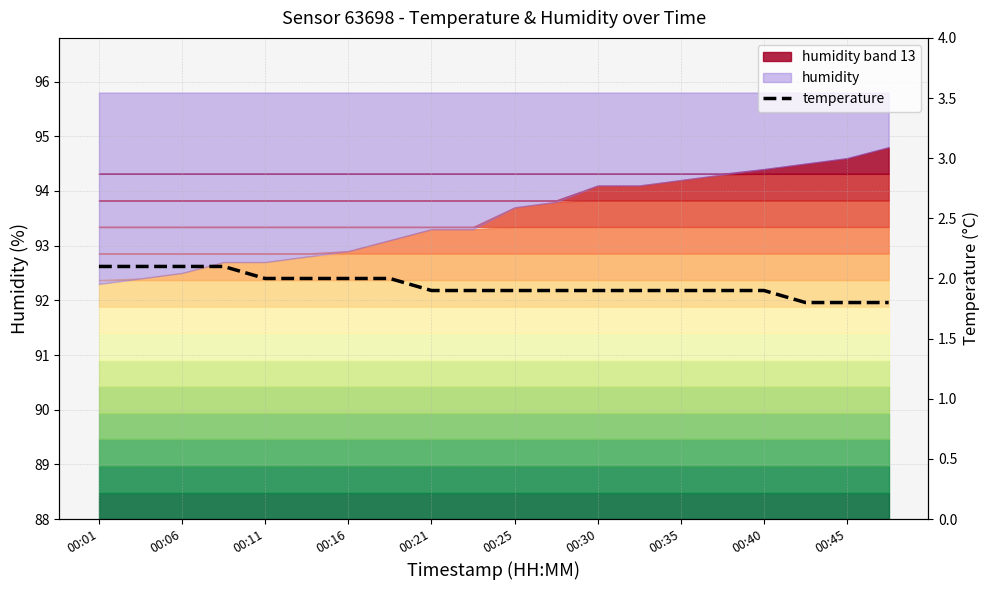

What is the label of the 7th point from the left?

00:16